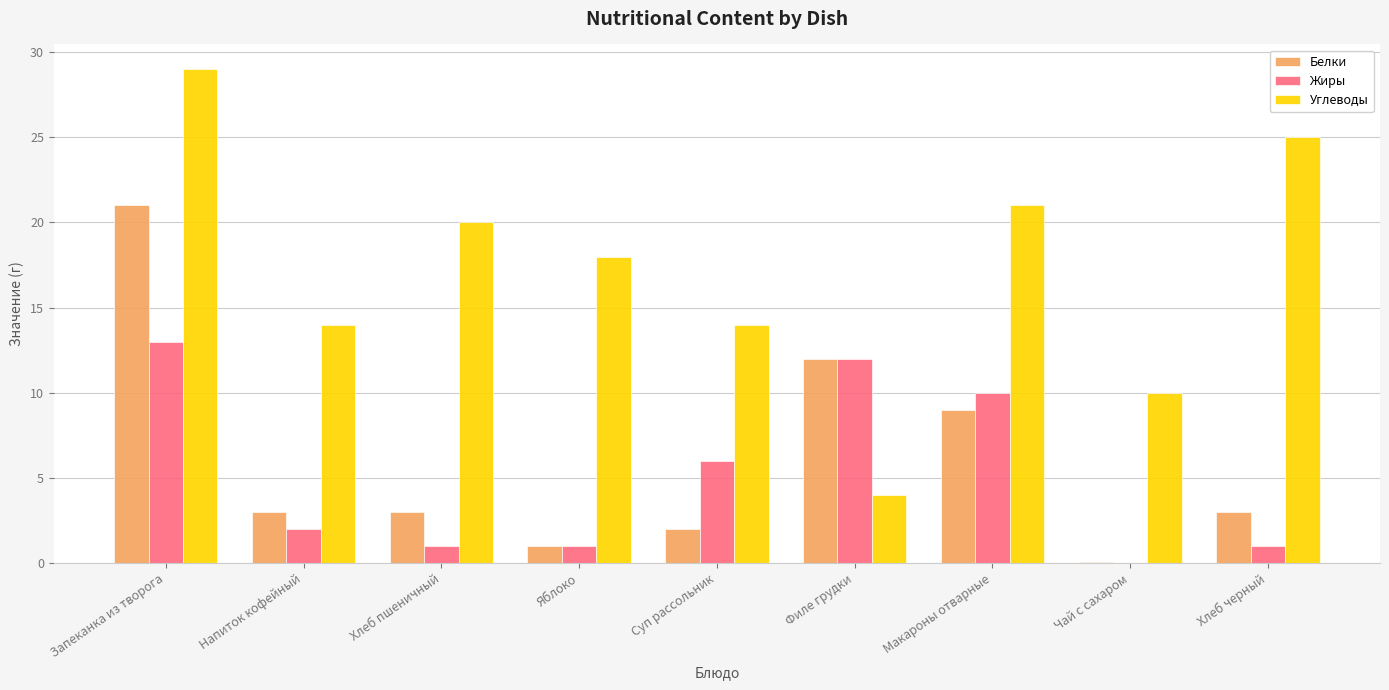

What value does the Белки series have at Запеканка из творога?

21.0